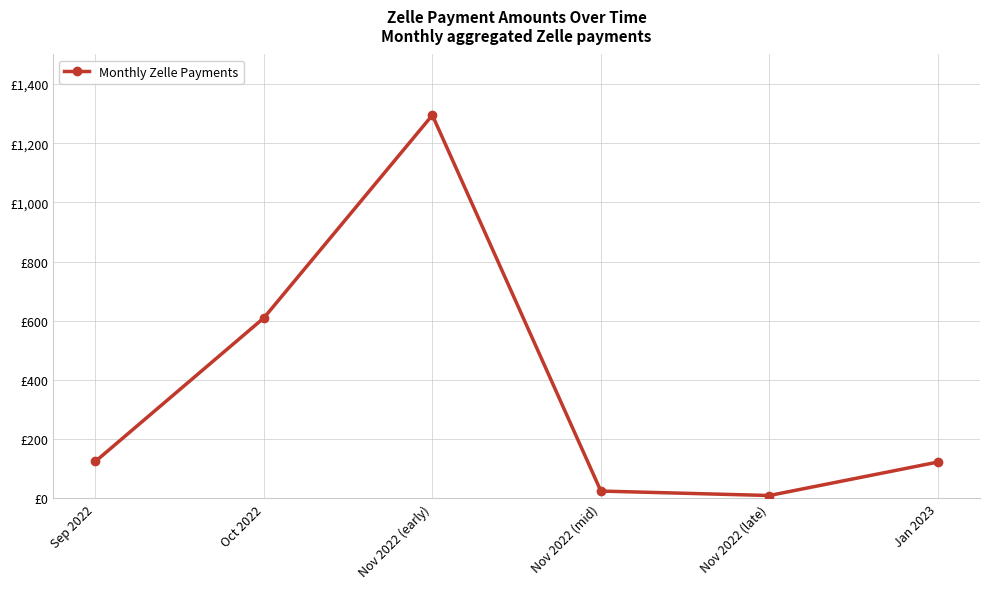

Does the chart display data point markers on the line(s)?

Yes